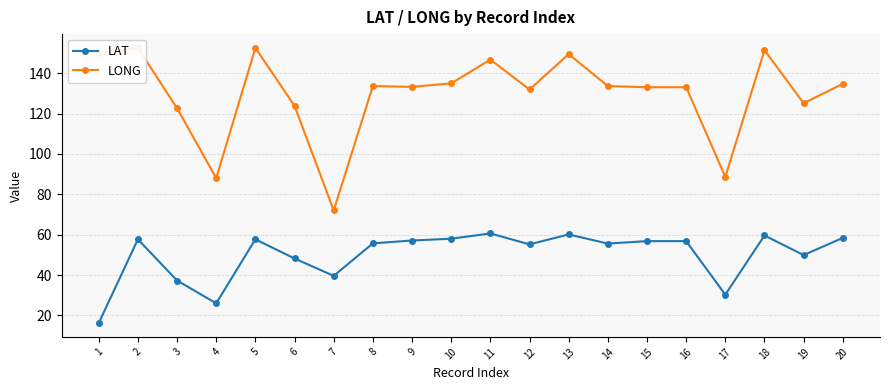

What is the total value across all series at 5?

210.2